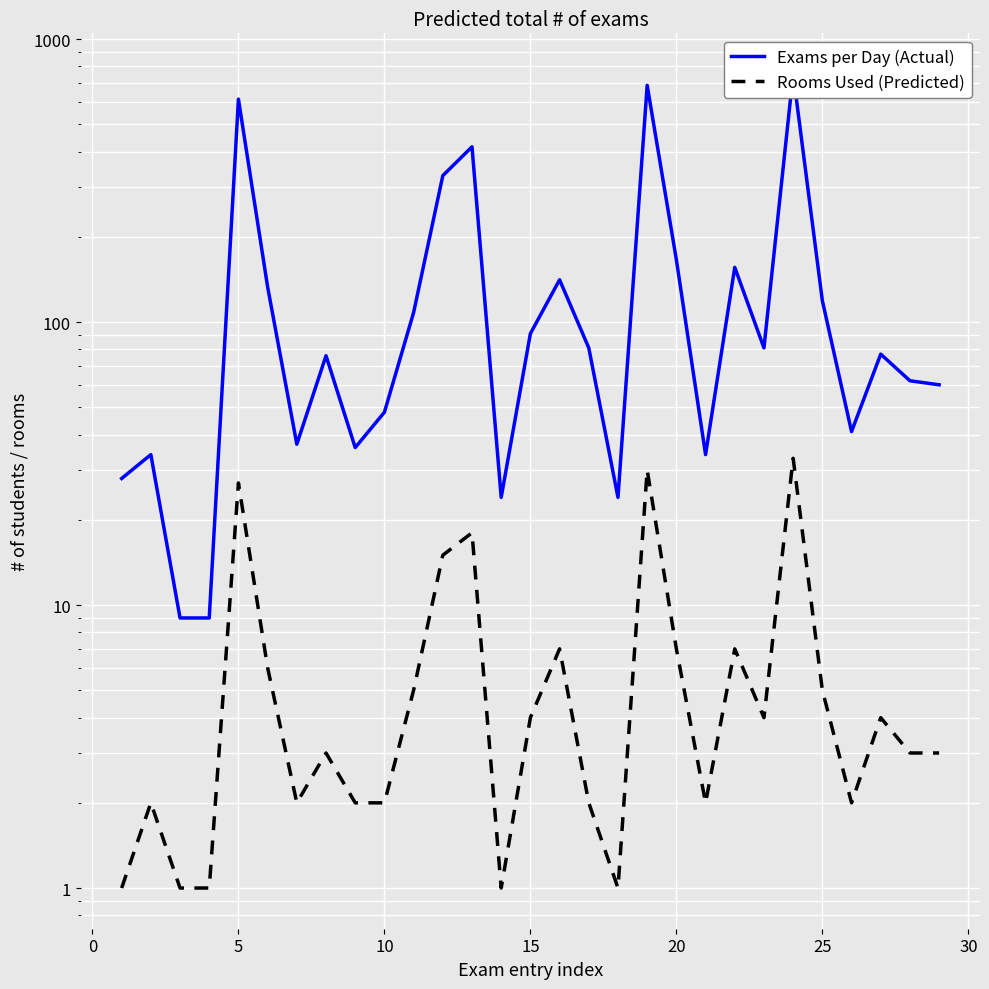

The value of Exams per Day (Actual) at 10 is 65. True or false?

False